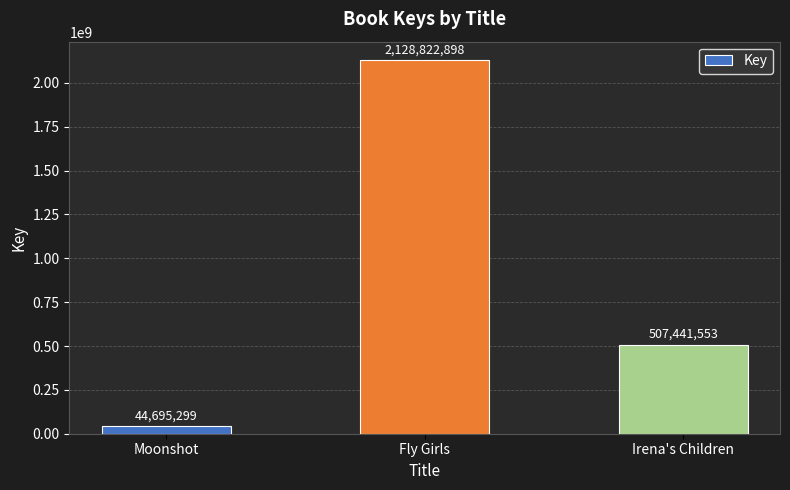

Read the value at Moonshot, to the nearest 10.

44695300